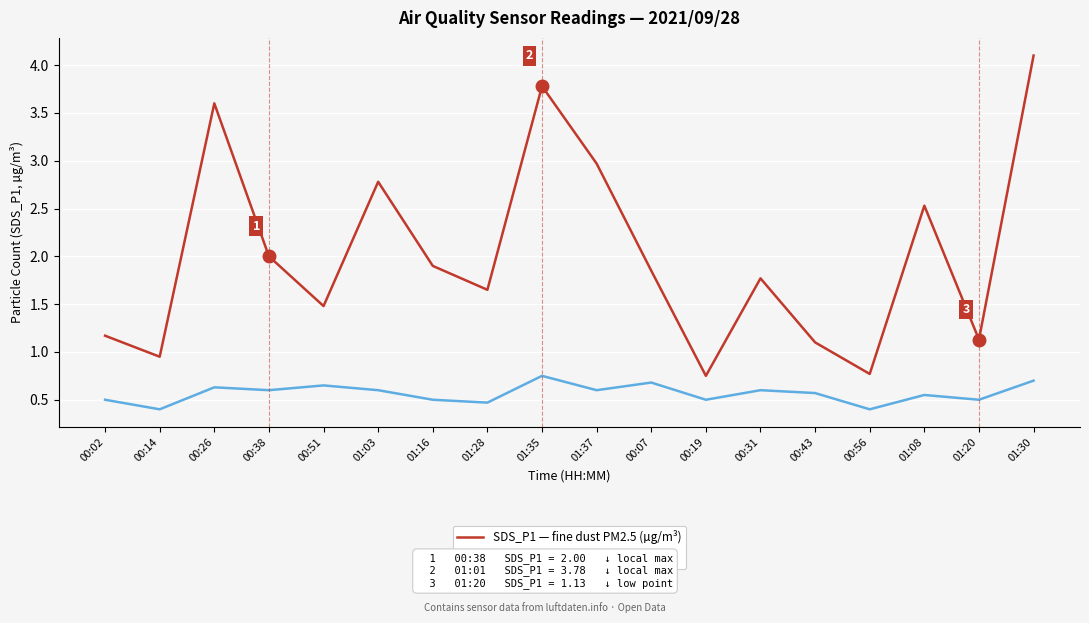

Rank the series by their maximum value, from highest to lowest.

SDS_P1 — fine dust PM2.5 (µg/m³), SDS_P2 — fine dust PM10 (µg/m³)